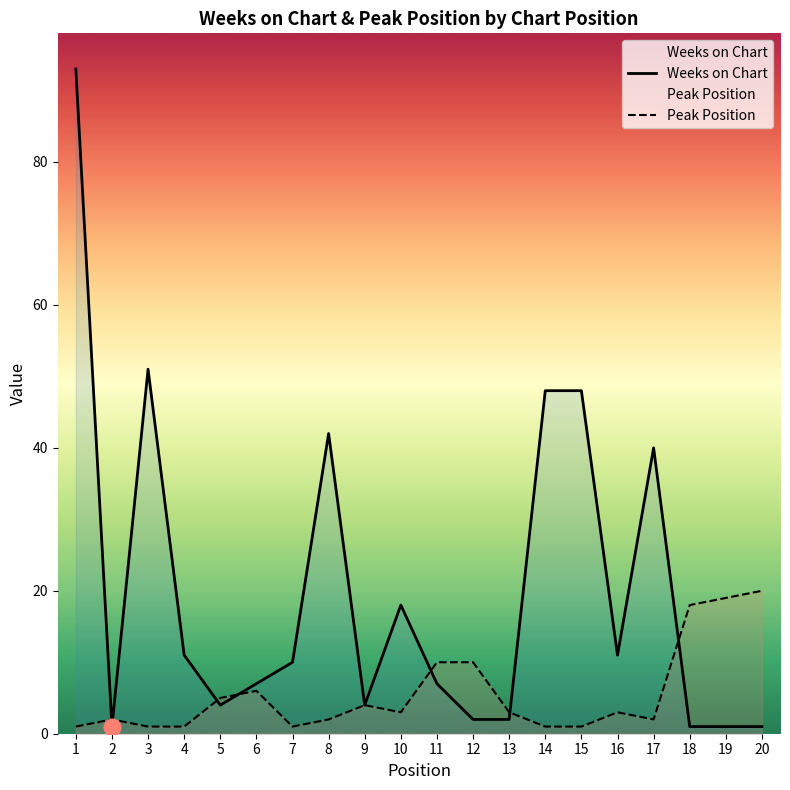

What is the value of the Weeks on Chart point at the 8th from the left?

42